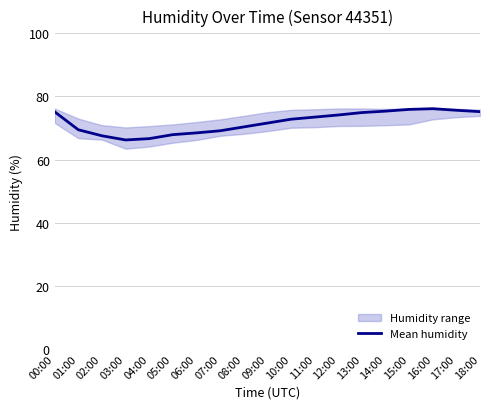

What is the difference between the second highest and minimum values?

9.7